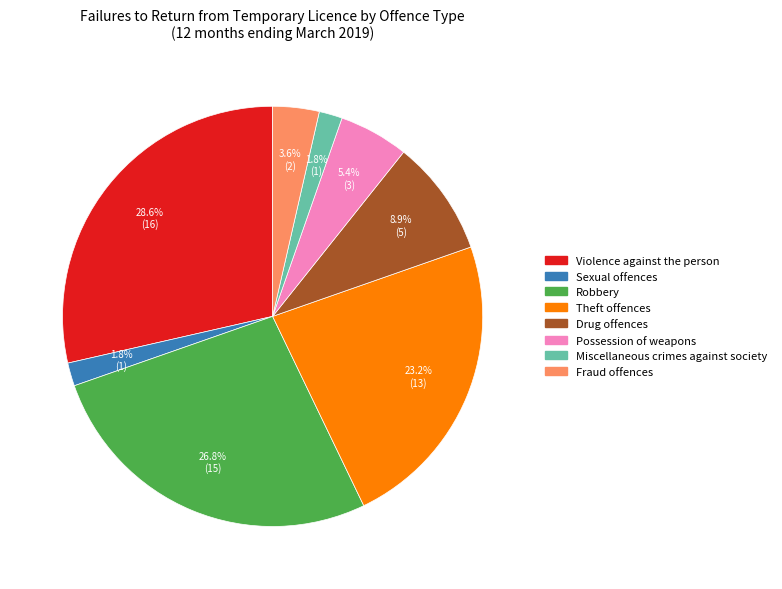

Is there a majority slice in this chart?

No